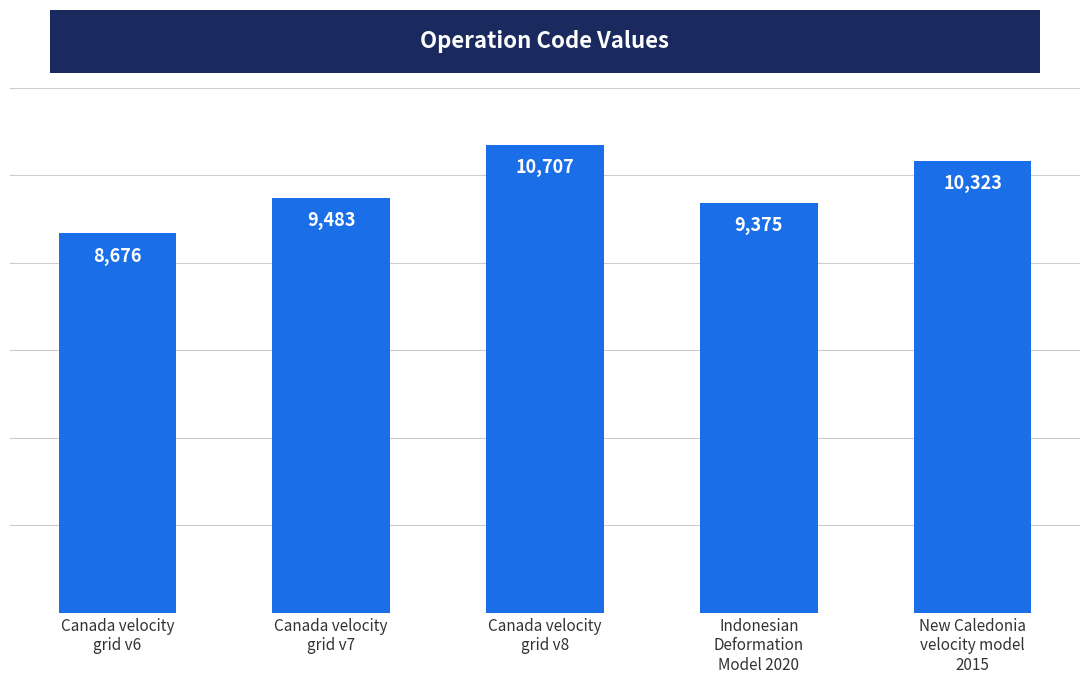

Count the number of data series in this chart.

1